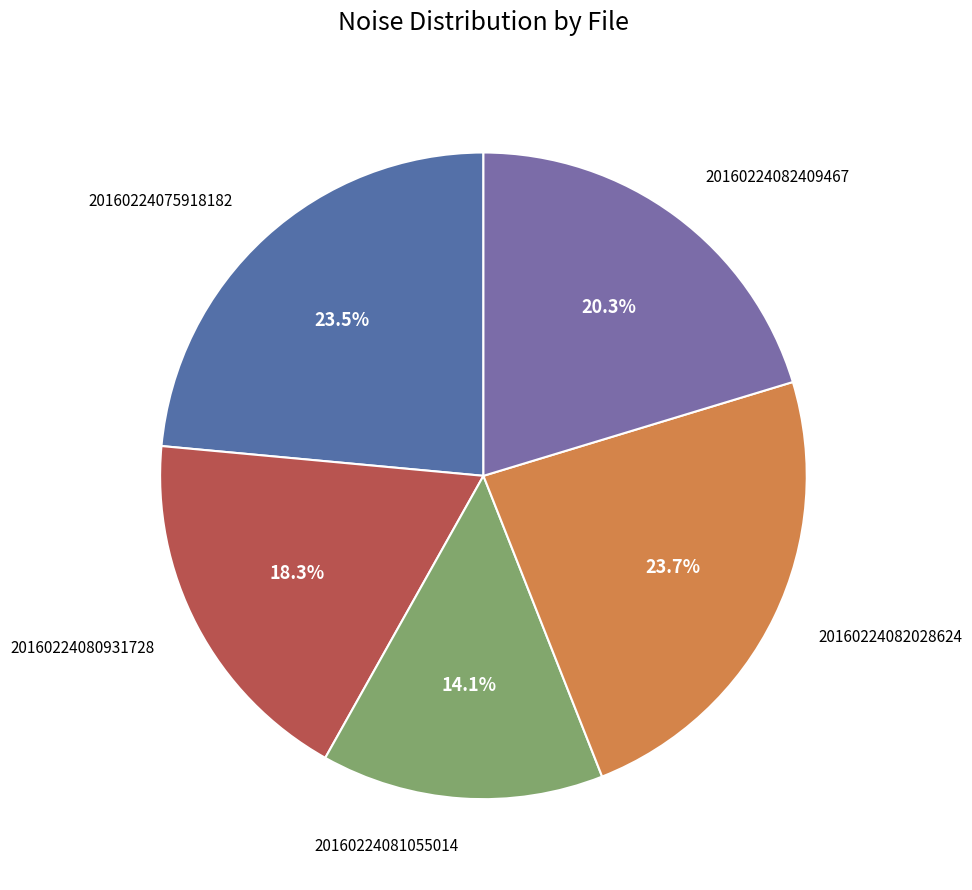

Does 20160224082028624 account for over 50% of the chart?

No